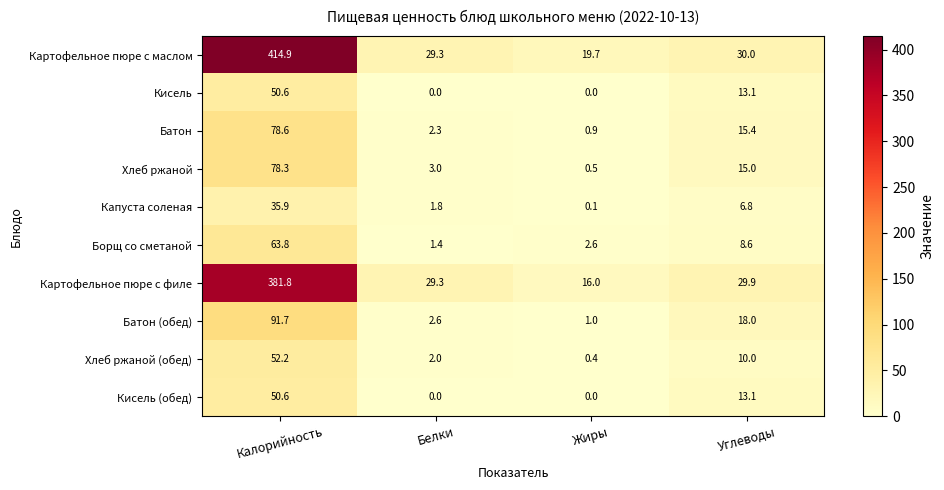

What is the difference between the maximum and minimum values in the Хлеб ржаной series?

77.8